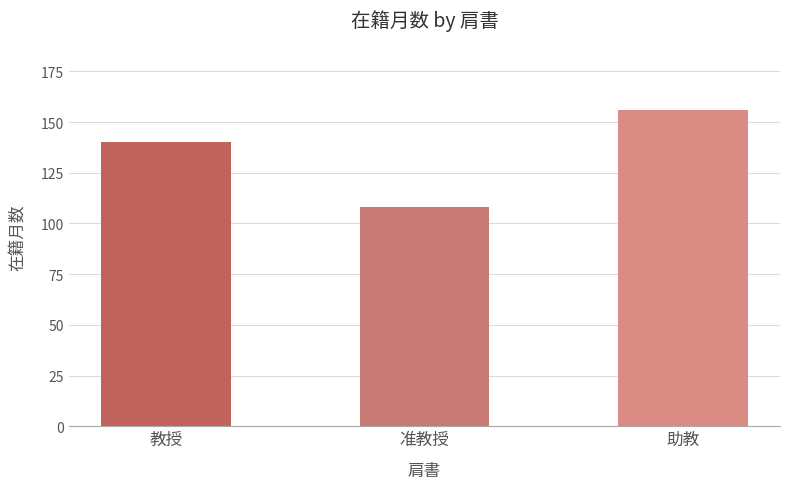

What is the label of the 3rd bar from the right?

教授